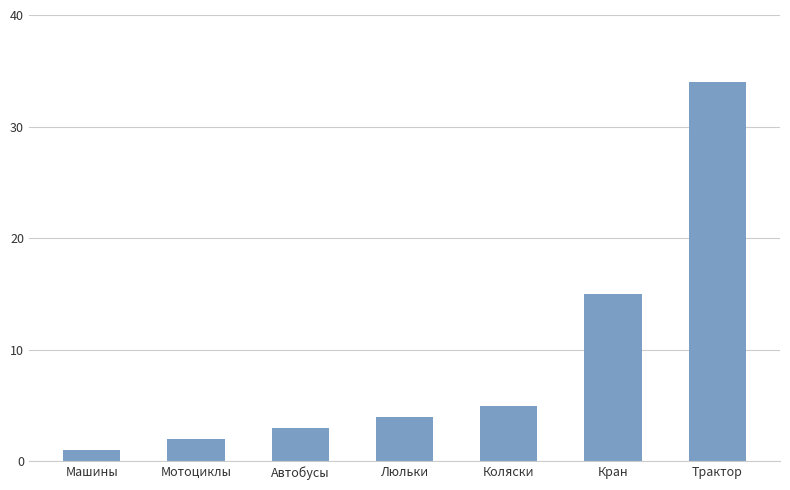

Rank the categories by value from lowest to highest.

Машины, Мотоциклы, Автобусы, Люльки, Коляски, Кран, Трактор